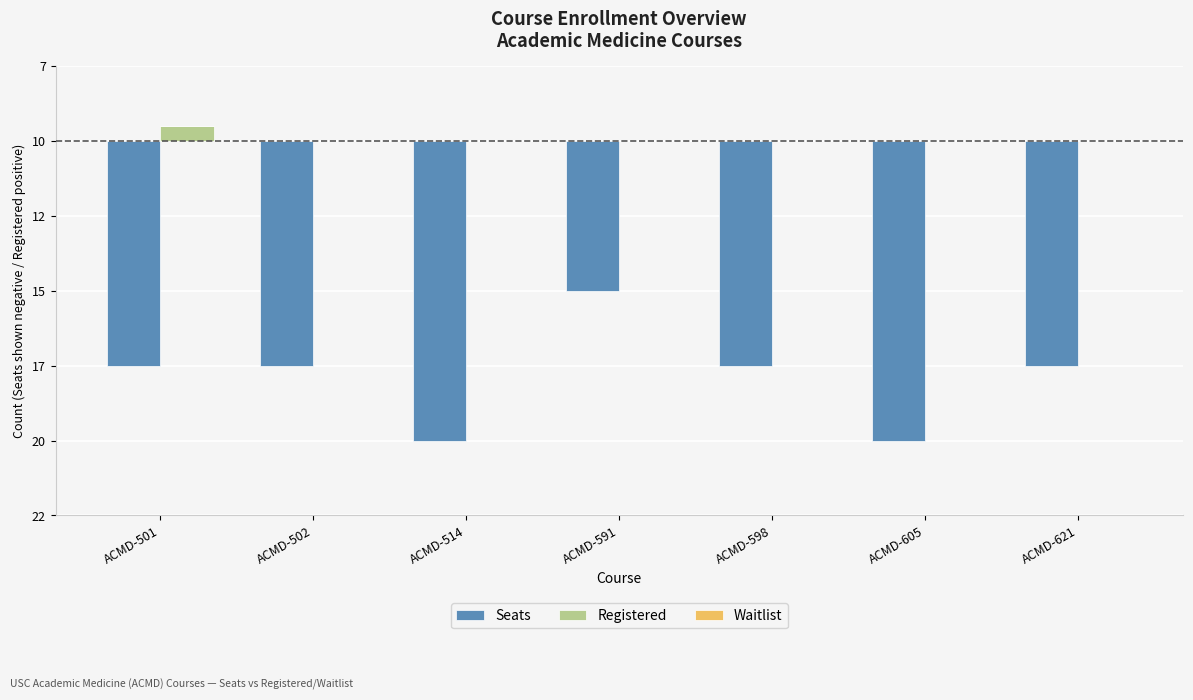

Are the bars grouped side by side (vs. stacked)?

Yes